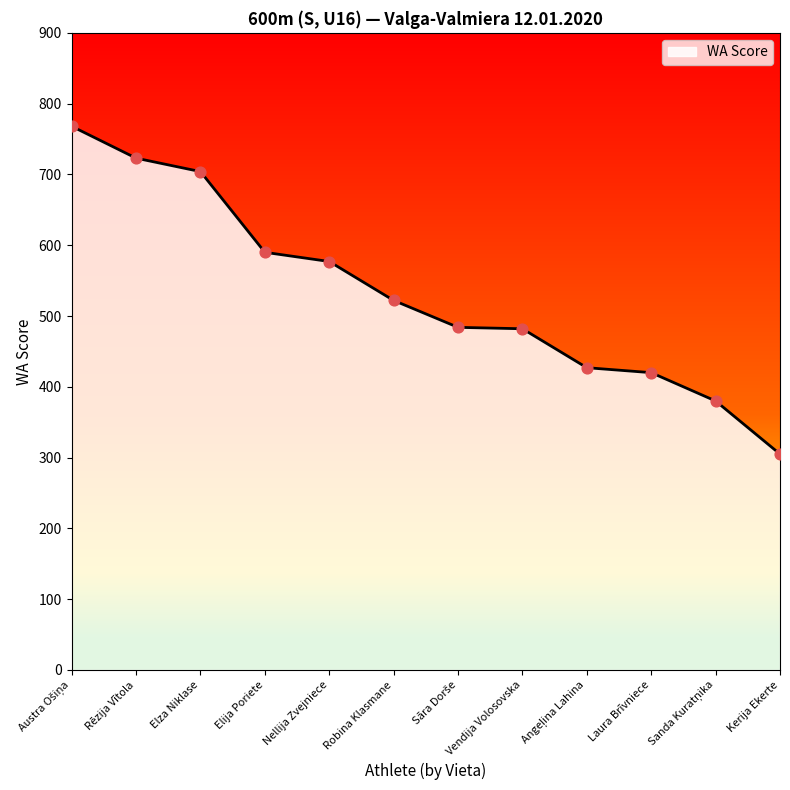

Which has a higher value, Nellija Zvejniece or Robina Klasmane?

Nellija Zvejniece